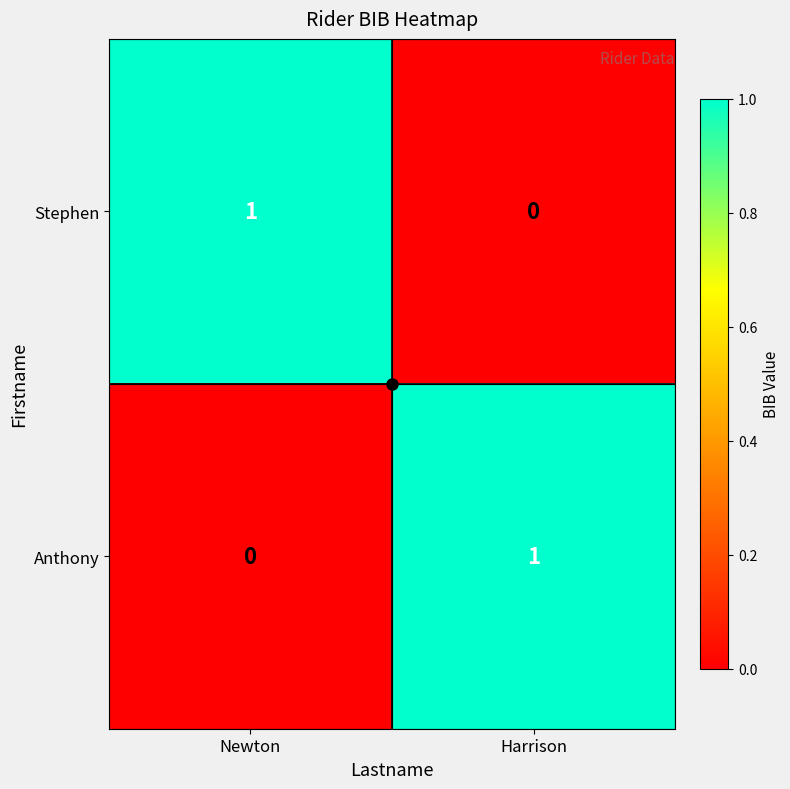

Which category has the highest value in the Anthony series?

Harrison